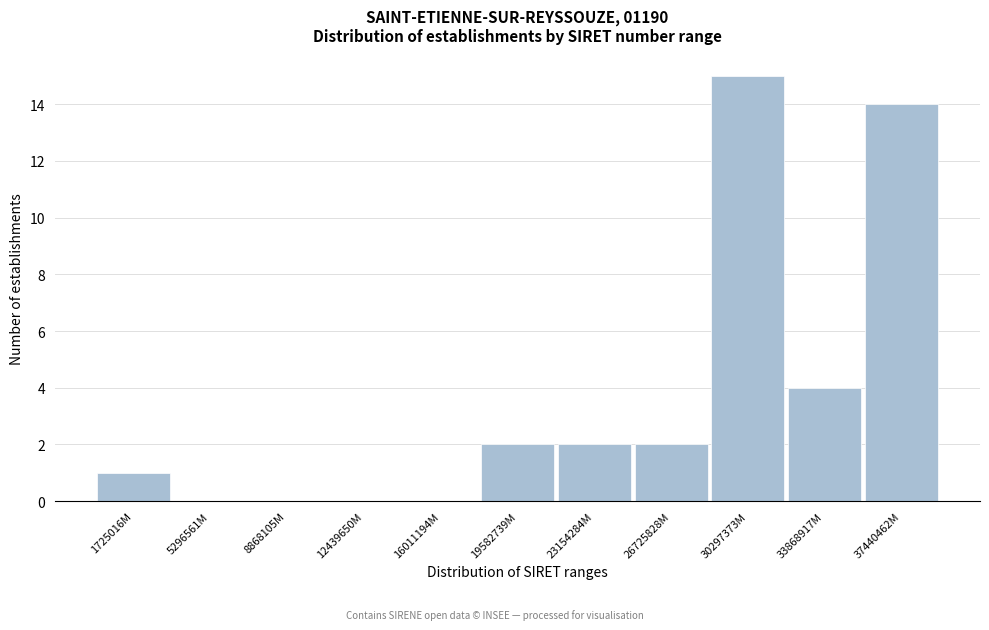

Reading right to left, list all the values displayed in this chart.

37440462M=14	33868917M=4	30297373M=15	26725828M=2	23154284M=2	19582739M=2	16011194M=0	12439650M=0	8868105M=0	5296561M=0	1725016M=1